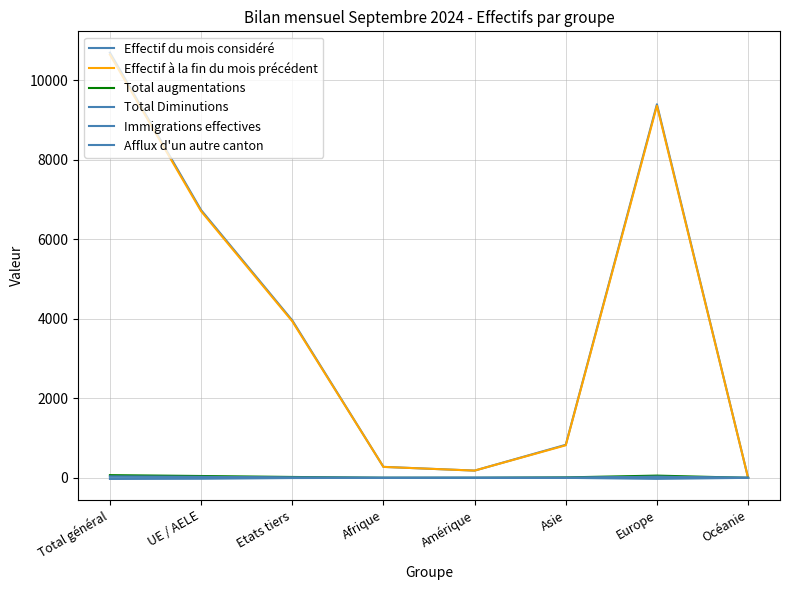

What is the label of the 6th point from the right?

Etats tiers